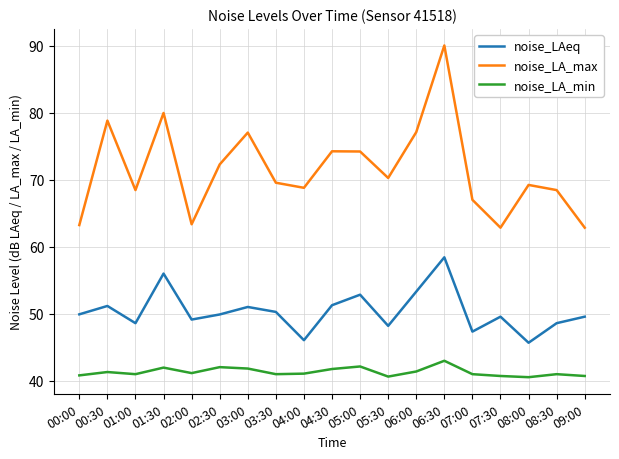

True or false: noise_LAeq has more than 1 interior local peaks.

True